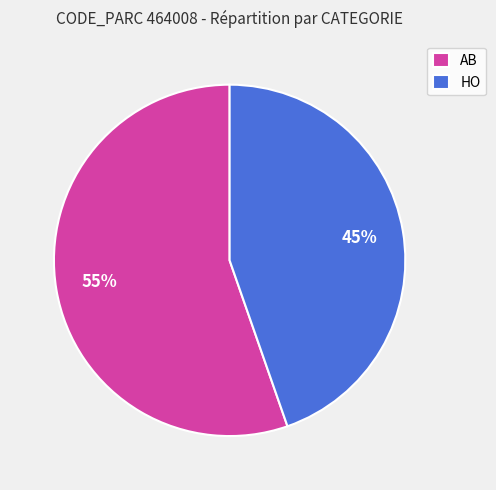

What is the ratio of the value at AB to the value at HO?

1.2